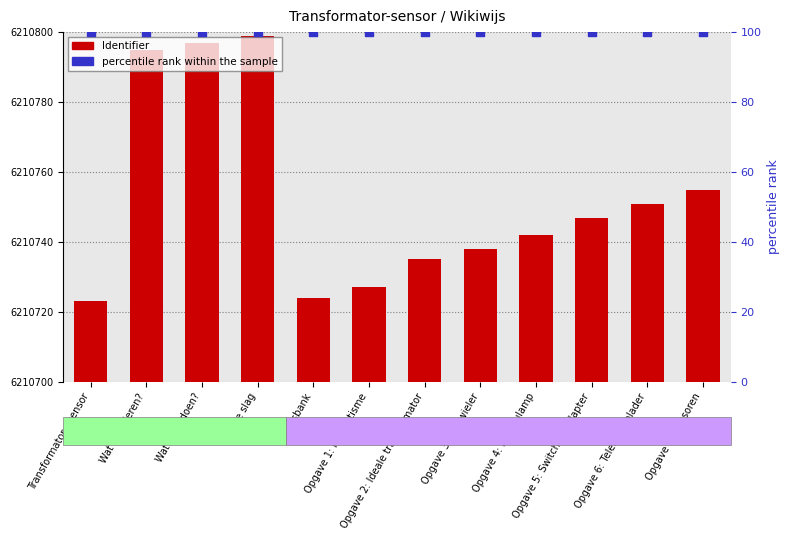

At which category is the sum across all series the highest?

Aan de slag